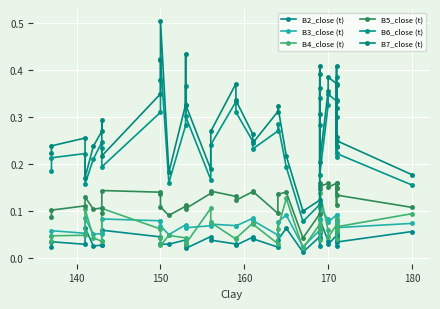

Which series has the widest spread of values?

B7_close (t)